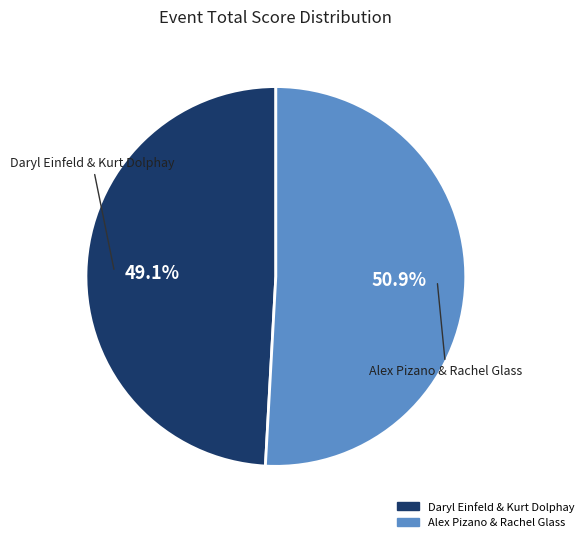

Combined, do Alex Pizano & Rachel Glass and Daryl Einfeld & Kurt Dolphay account for over 50%?

Yes